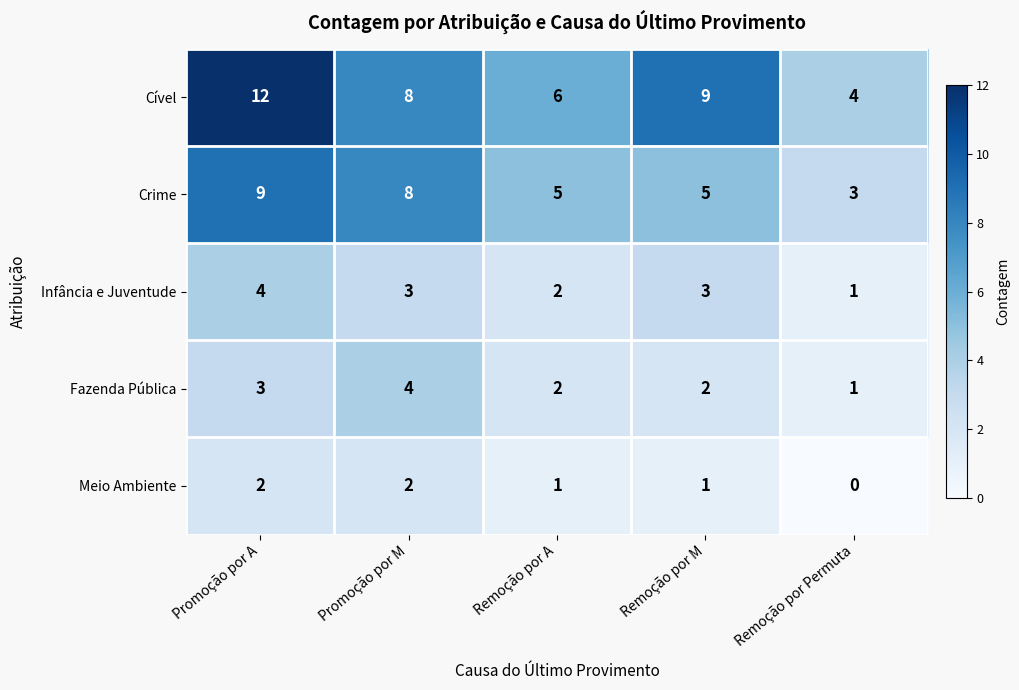

Which category has the lowest value across all series?

Remoção por Permuta